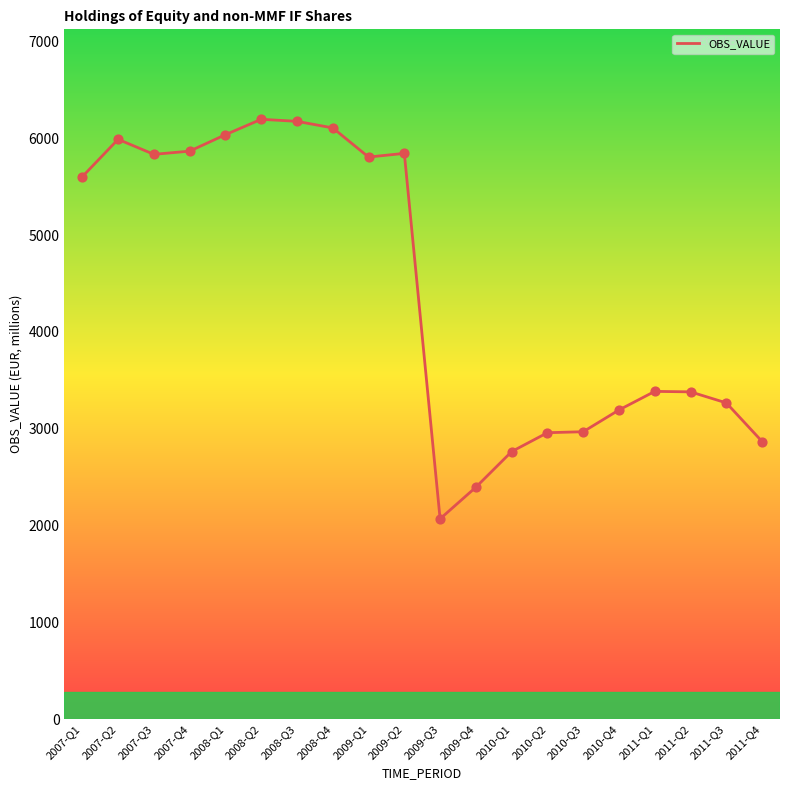

Which has a higher value, 2007-Q2 or 2009-Q1?

2007-Q2